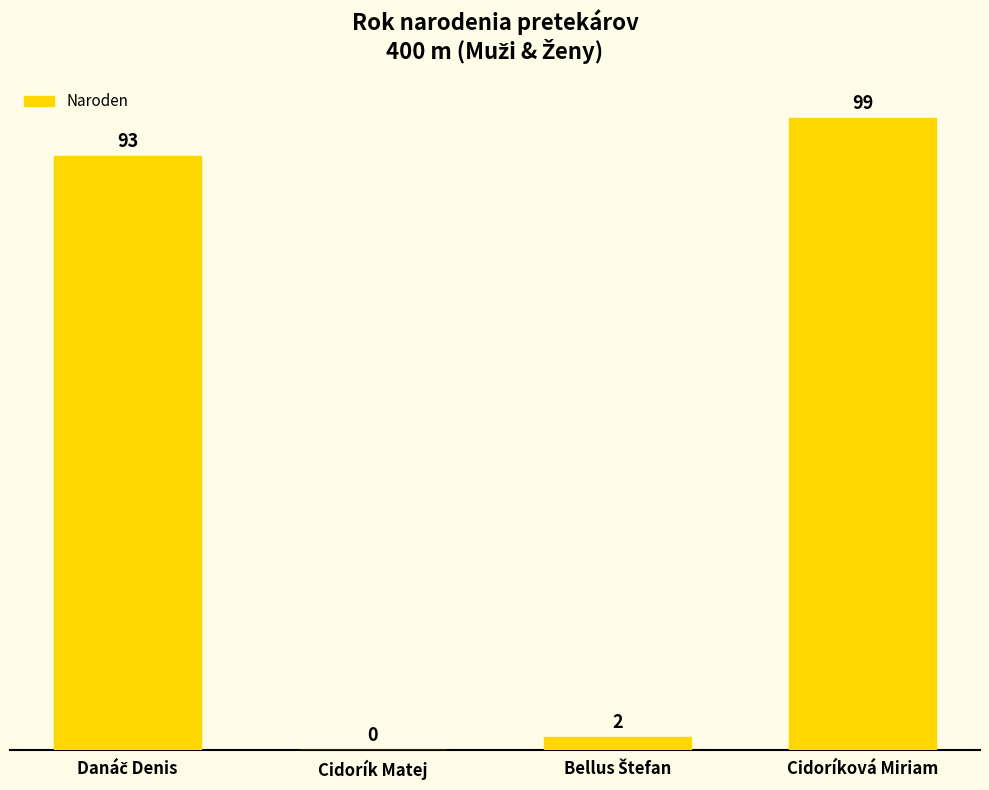

What is the maximum value shown in the chart?

99